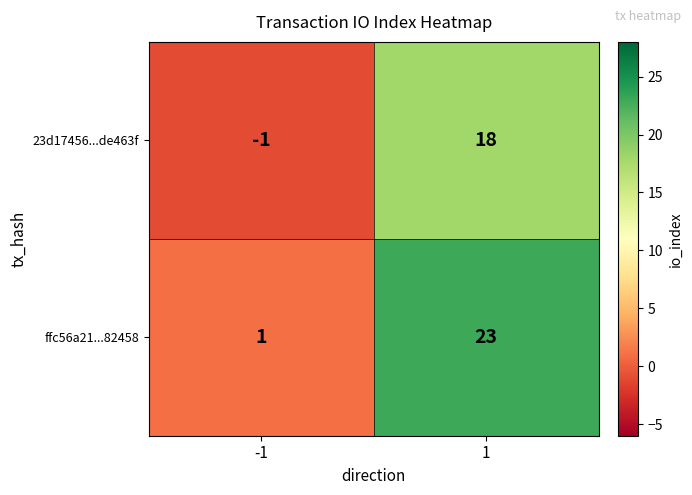

What is the sum of the 23d17456...de463f values at 1 and -1?

17